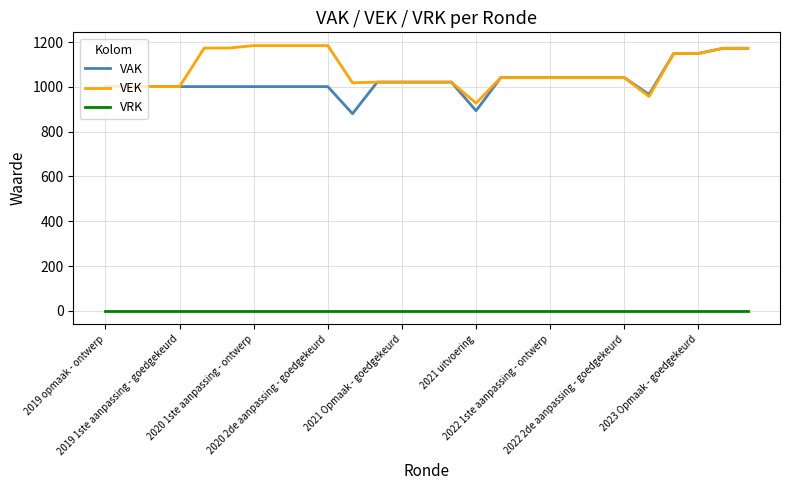

True or false: VAK and VRK cross at least once.

False